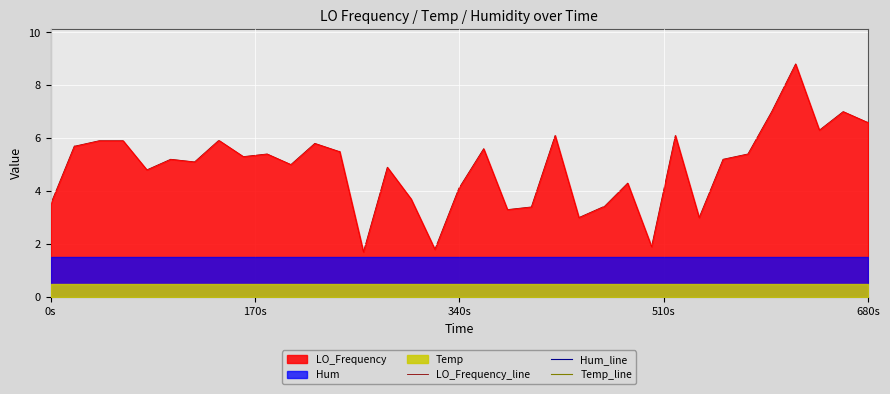

Rank the series by their average value, from lowest to highest.

Temp_line, Hum_line, LO_Frequency_line